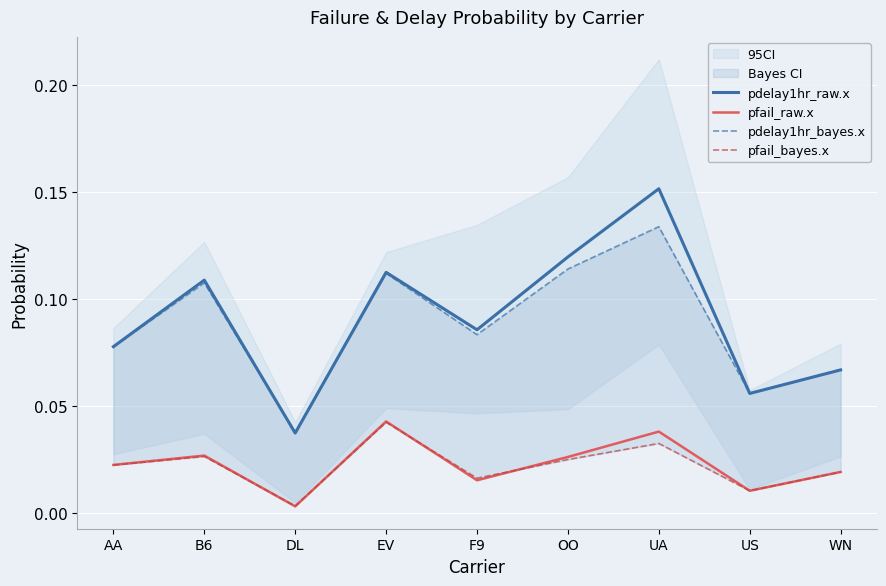

True or false: pfail_raw.x and pdelay1hr_raw.x intersect in this chart.

False